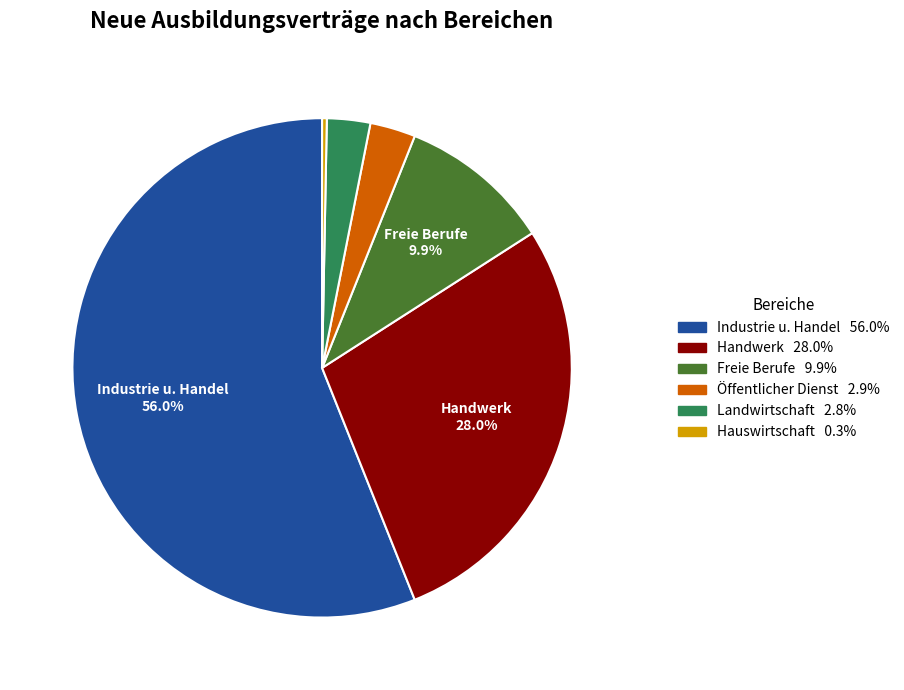

How many segments does this pie chart have?

6